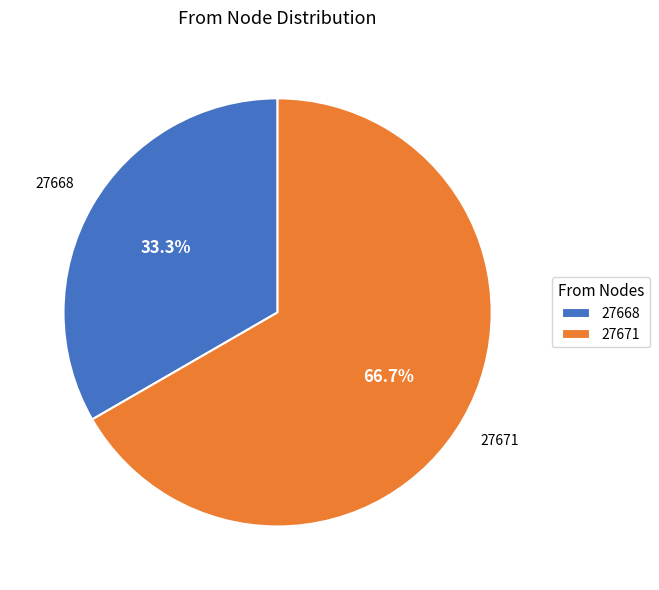

Is 27668 the majority of the pie?

No